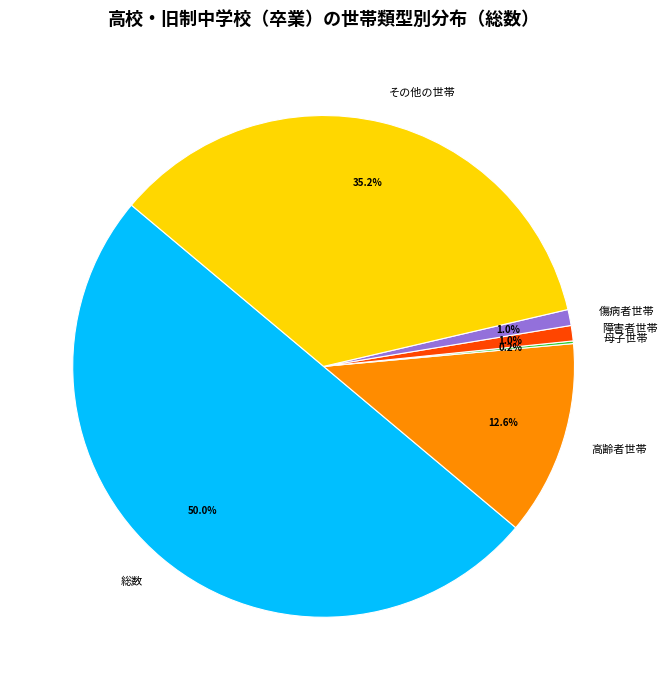

What portion of the pie excludes その他の世帯?

64.8%